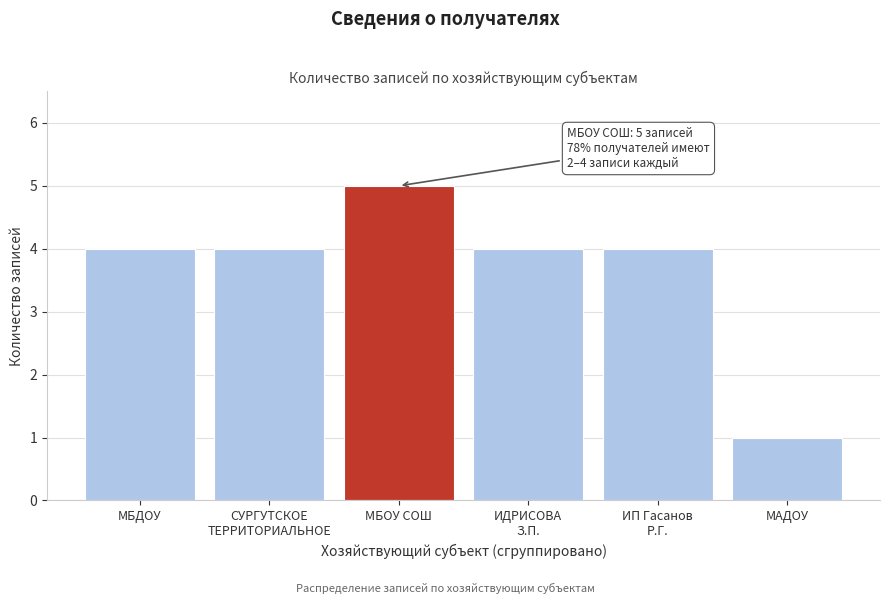

Reading left to right, extract all data points from this chart.

4	4	5	4	4	1